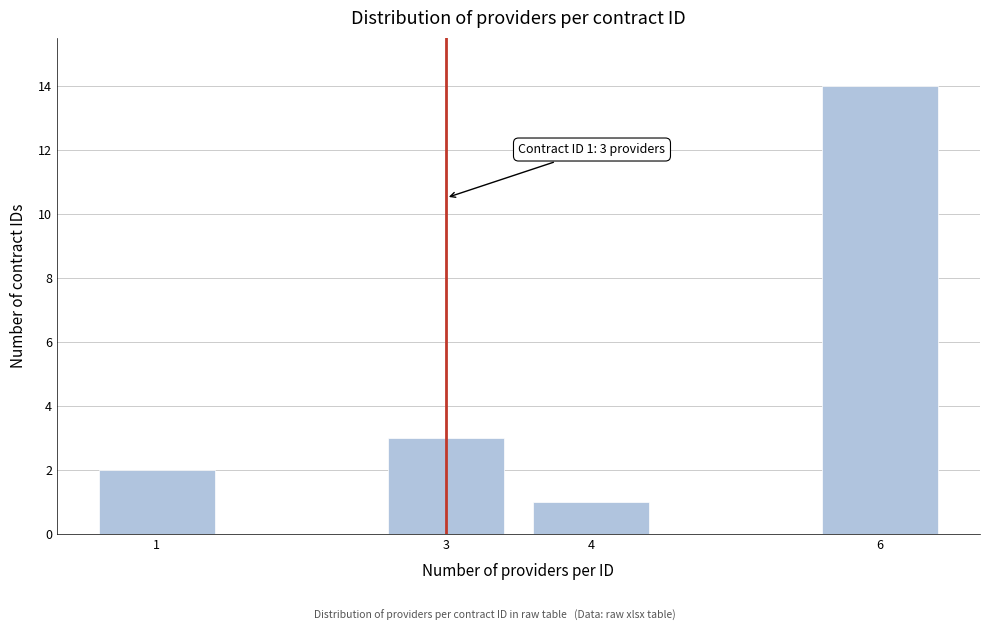

Reading left to right, transcribe all the data shown in this chart.

1=2	3=3	4=1	6=14